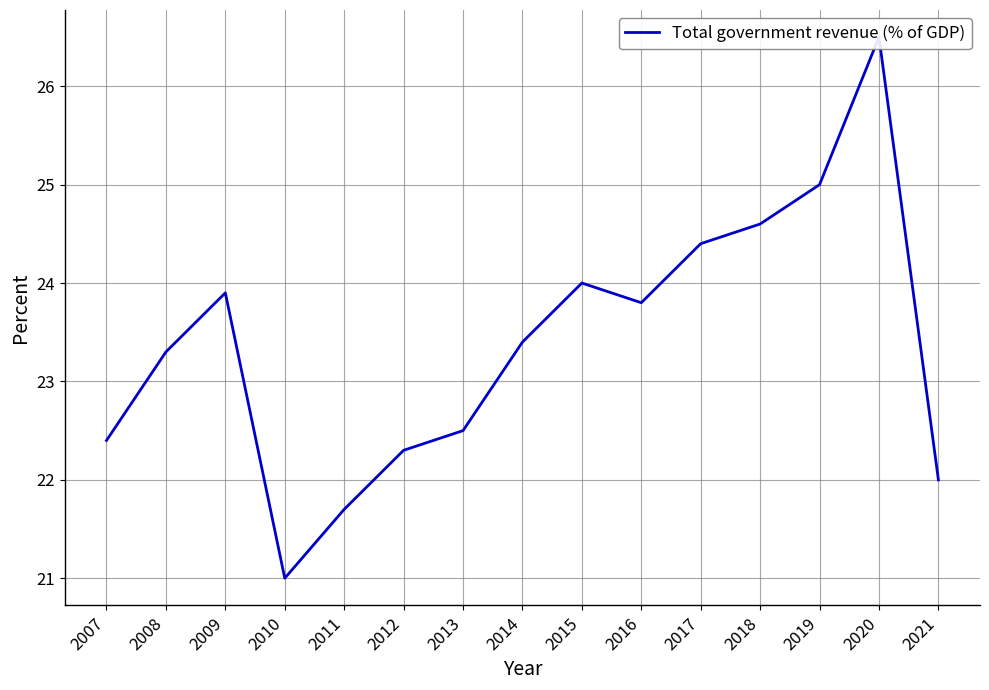

Which label corresponds to the smallest value in the chart?

2010